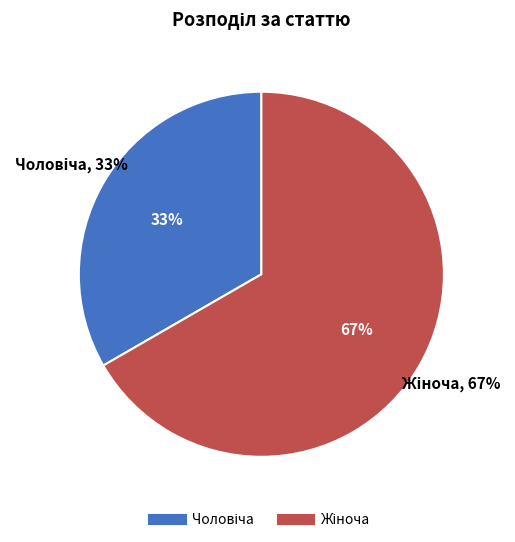

Rank the categories by value from lowest to highest.

Чоловіча, Жіноча